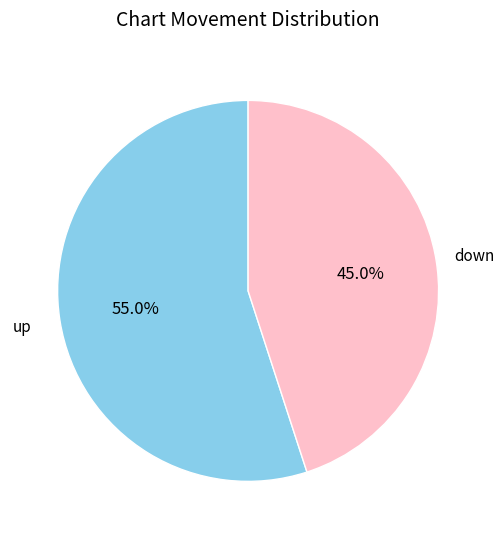

Is there any slice that represents more than half of the pie?

Yes